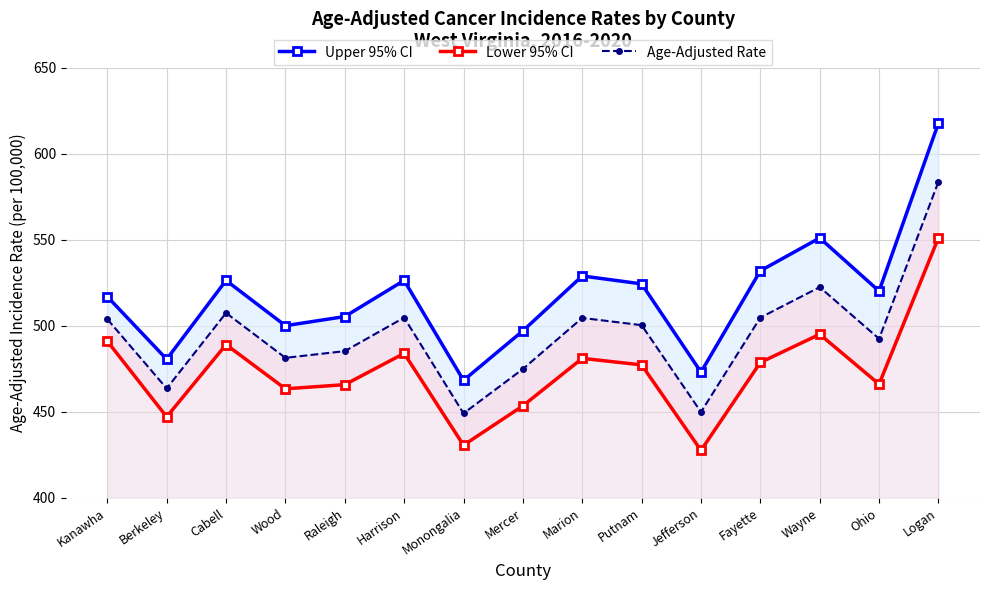

Is this an area chart (filled region under the line)?

No